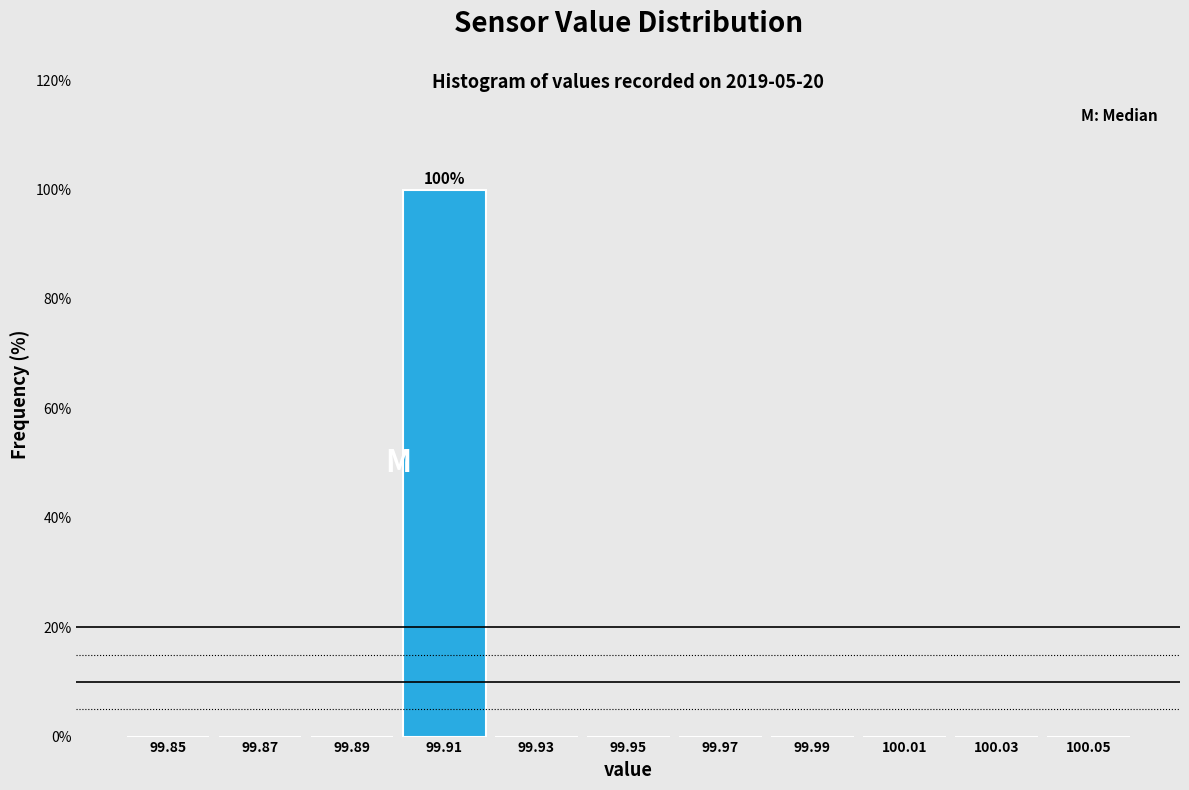

Reading left to right, what are all the values shown in this chart?

99.85=0	99.87=0	99.89=0	99.91=100	99.93=0	99.95=0	99.97=0	99.99=0	100.01=0	100.03=0	100.05=0